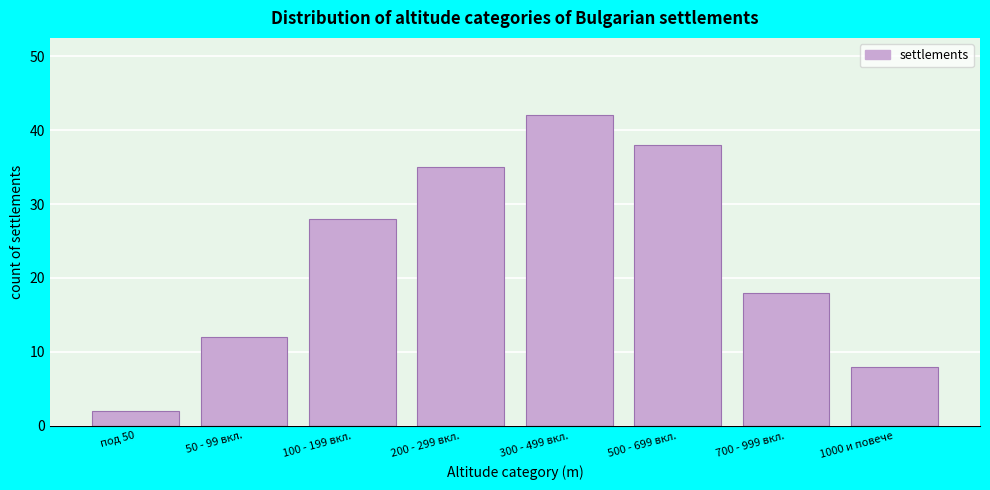

Reading left to right, transcribe all the data shown in this chart.

под 50=2	50 - 99 вкл.=12	100 - 199 вкл.=28	200 - 299 вкл.=35	300 - 499 вкл.=42	500 - 699 вкл.=38	700 - 999 вкл.=18	1000 и повече=8